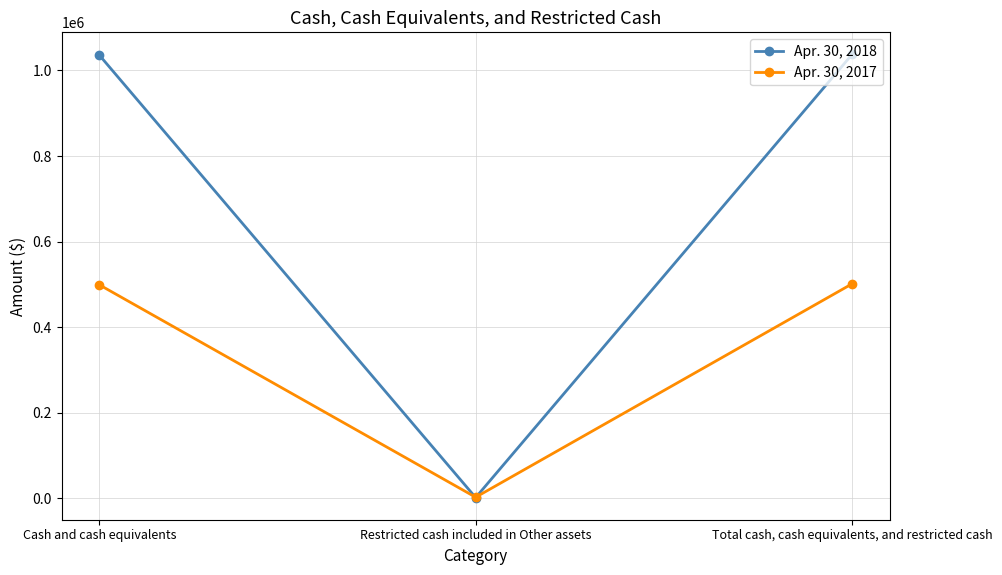

Is the value of Apr. 30, 2017 at Total cash, cash equivalents, and restricted cash greater than the value of Apr. 30, 2018 at Cash and cash equivalents?

No